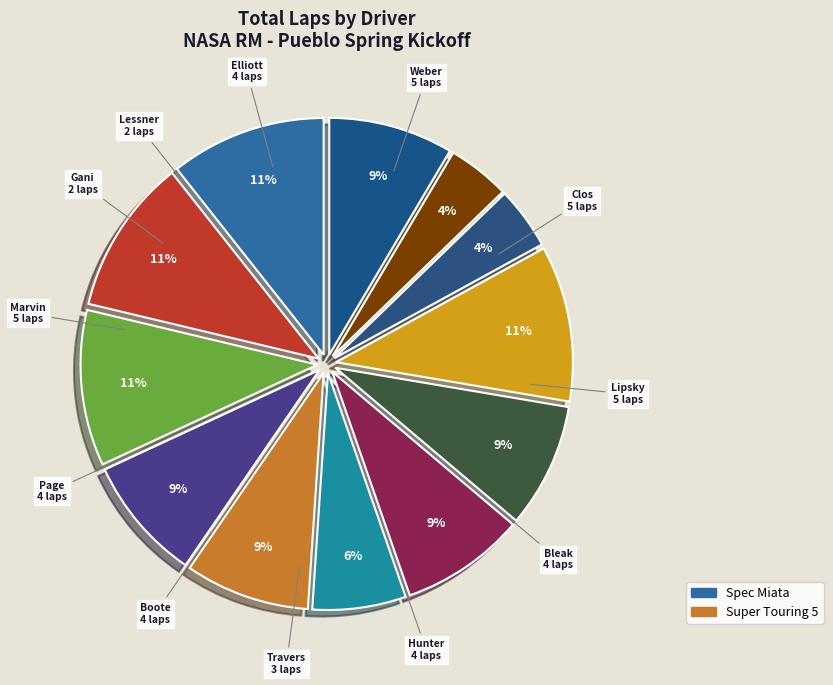

Count the number of slices in the pie.

12